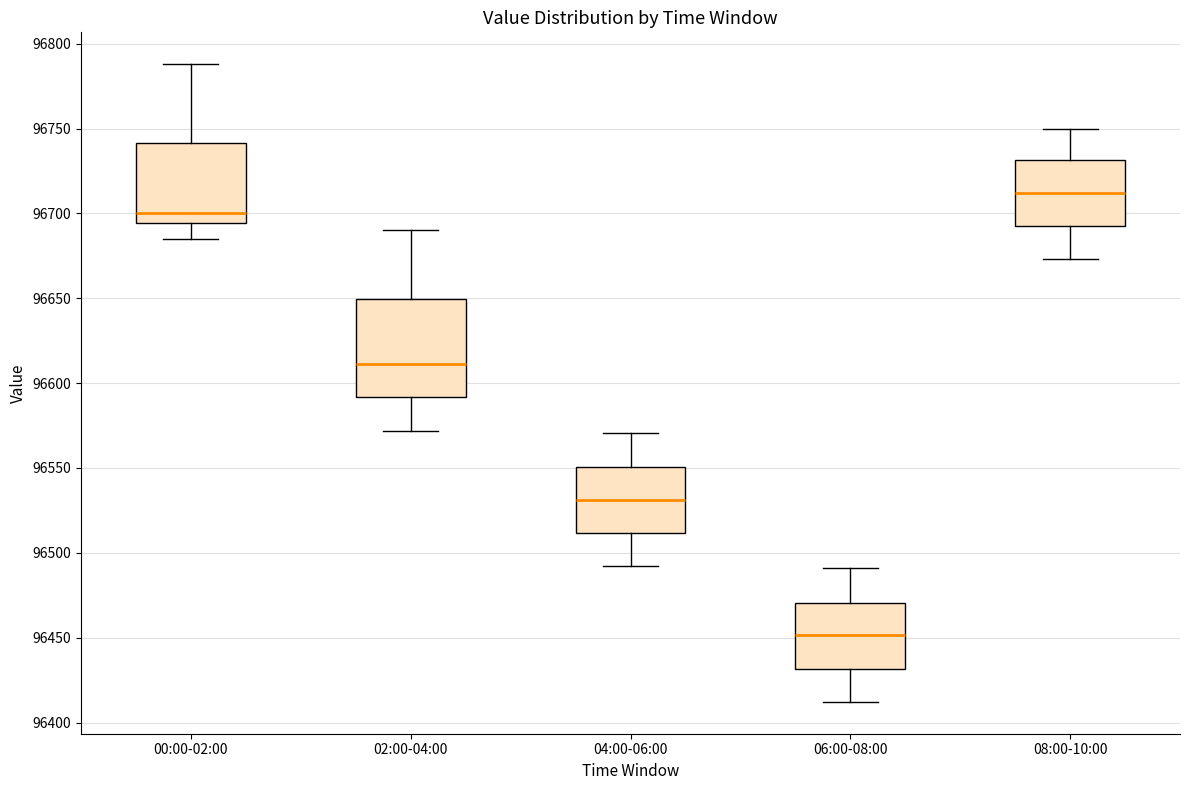

Reading left to right, transcribe this box plot: for each box, give where its median line is, the range the box spans, and where its two whiskers end, as read against the y-axis. The values are not printed on the chart, so give them approximately, as read against the axis.

00:00-02:00: median 96700, box 96695 to 96740, whiskers 96685 to 96790
02:00-04:00: median 96610, box 96590 to 96650, whiskers 96570 to 96690
04:00-06:00: median 96530, box 96510 to 96550, whiskers 96490 to 96570
06:00-08:00: median 96450, box 96430 to 96470, whiskers 96410 to 96490
08:00-10:00: median 96710, box 96690 to 96730, whiskers 96675 to 96750